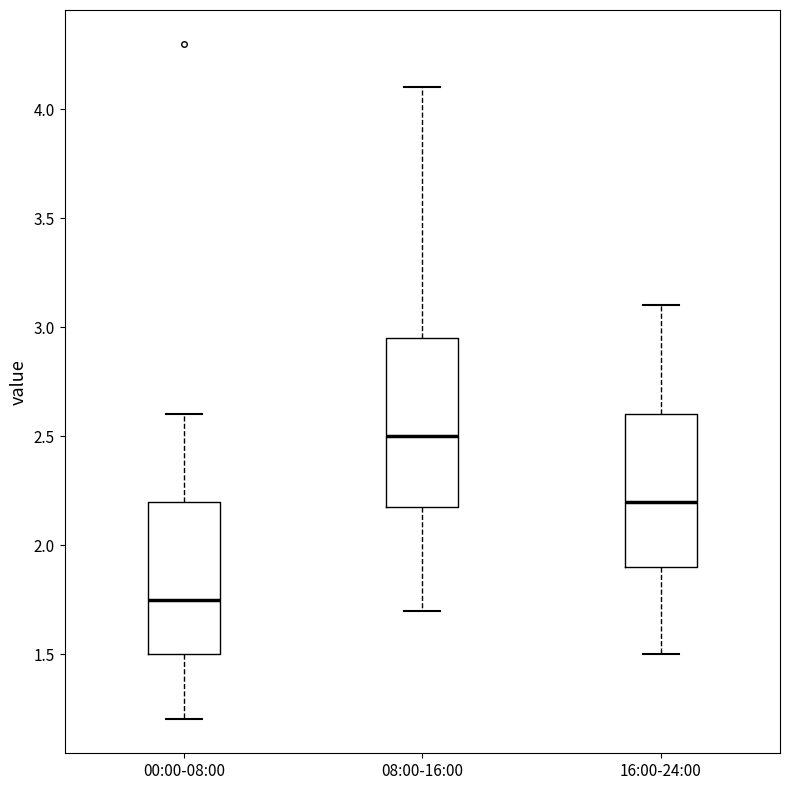

Comparing the boxes themselves (not the whiskers), which one is the tallest?

08:00-16:00